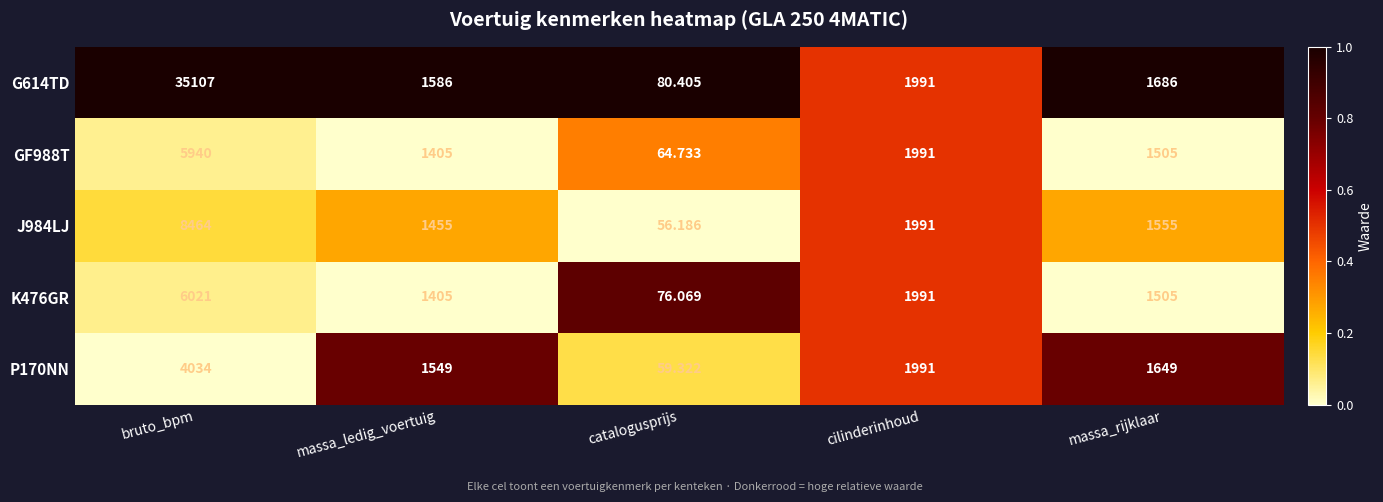

Where does the J984LJ series first go above 1555?

bruto_bpm